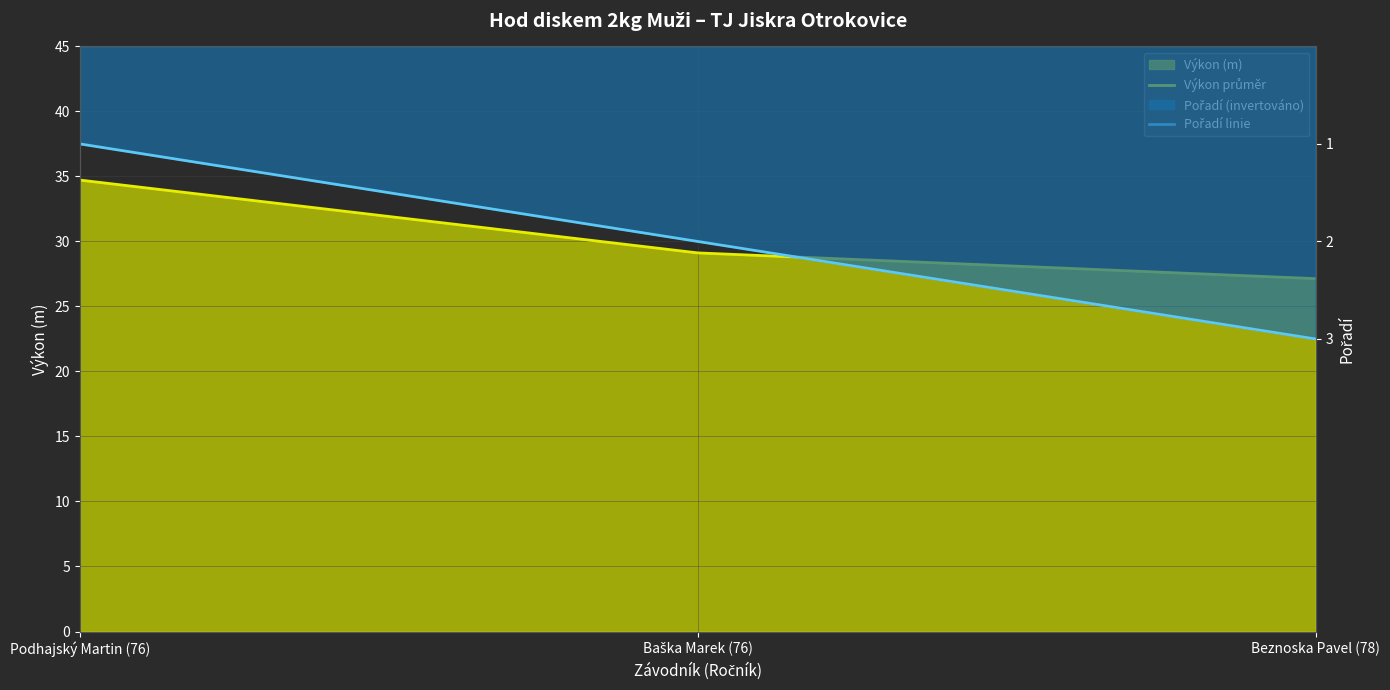

Reading left to right, extract all data points from this chart.

Výkon průměr: 34.7	29.1	27.1
Pořadí linie: -1.0	-2.0	-3.0